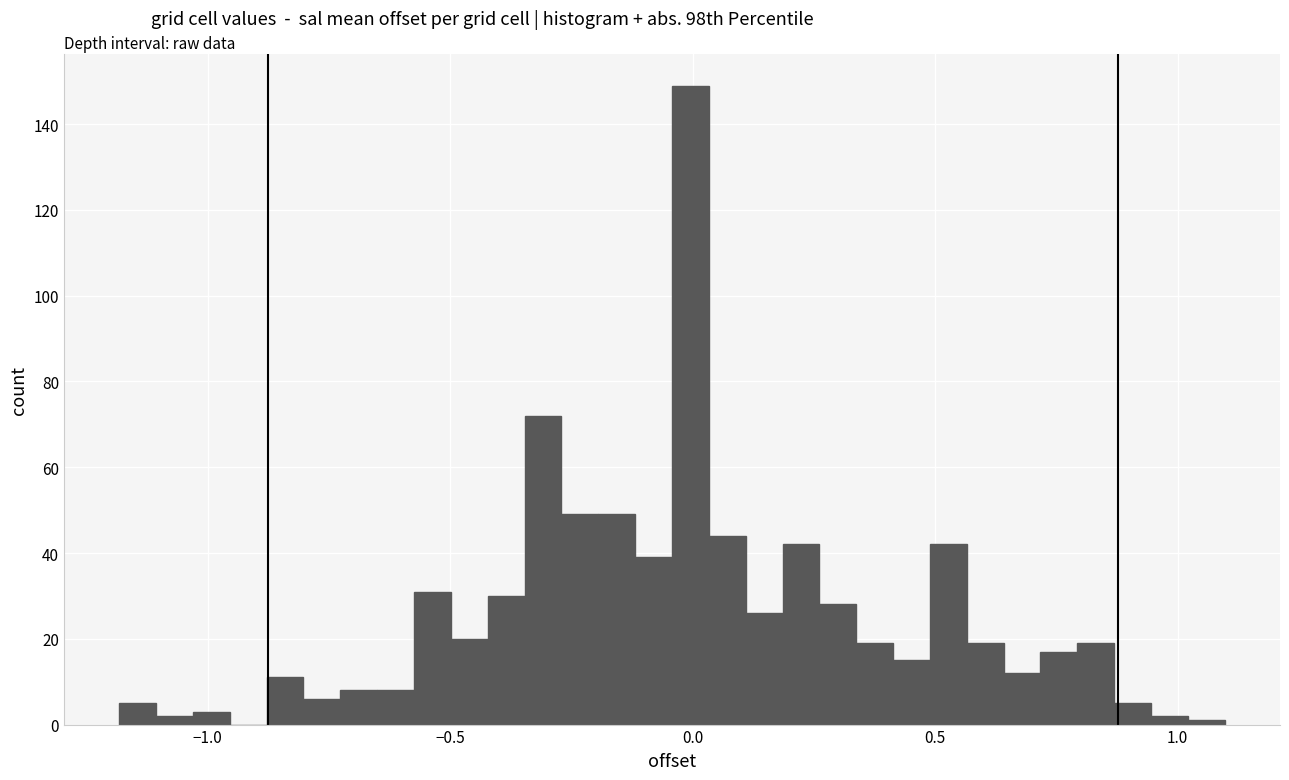

Read against the x-axis, roughly where is the centre of the tallest bar?

0.00